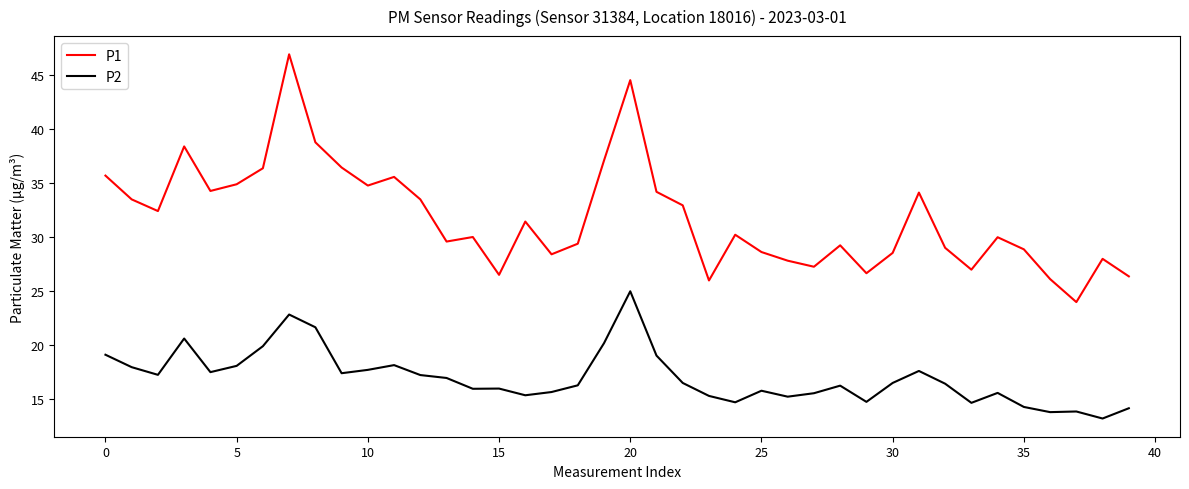

True or false: P2 and P1 intersect in this chart.

False